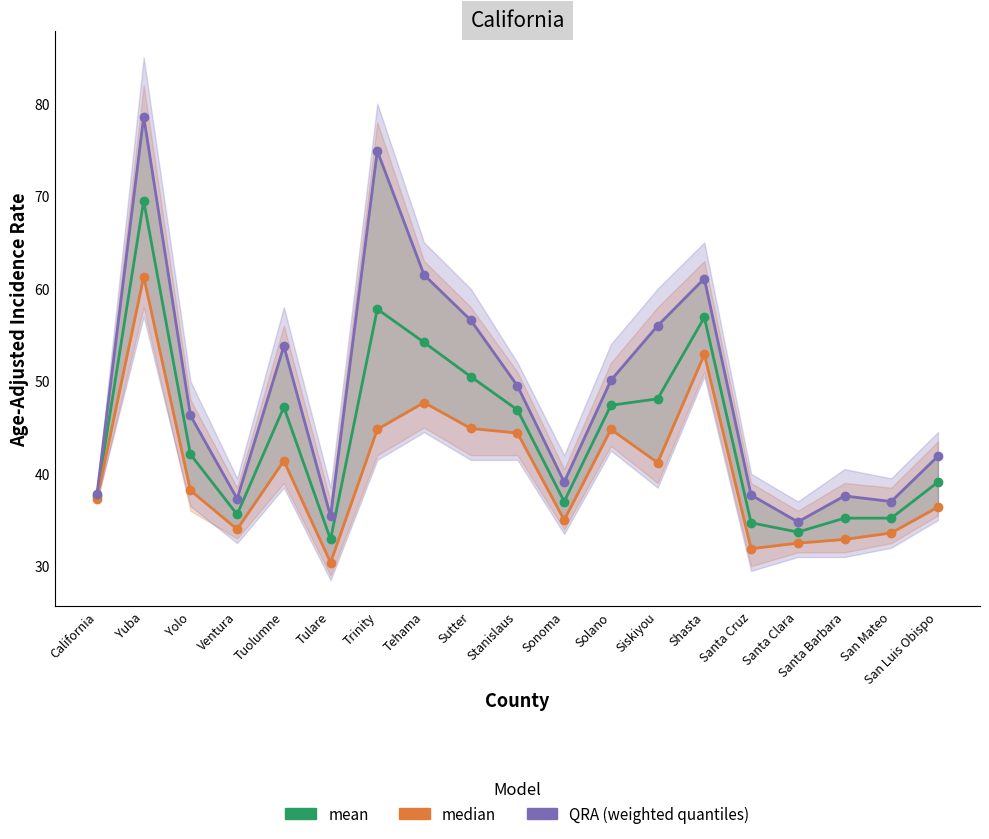

How many categories are shown in the chart?

19